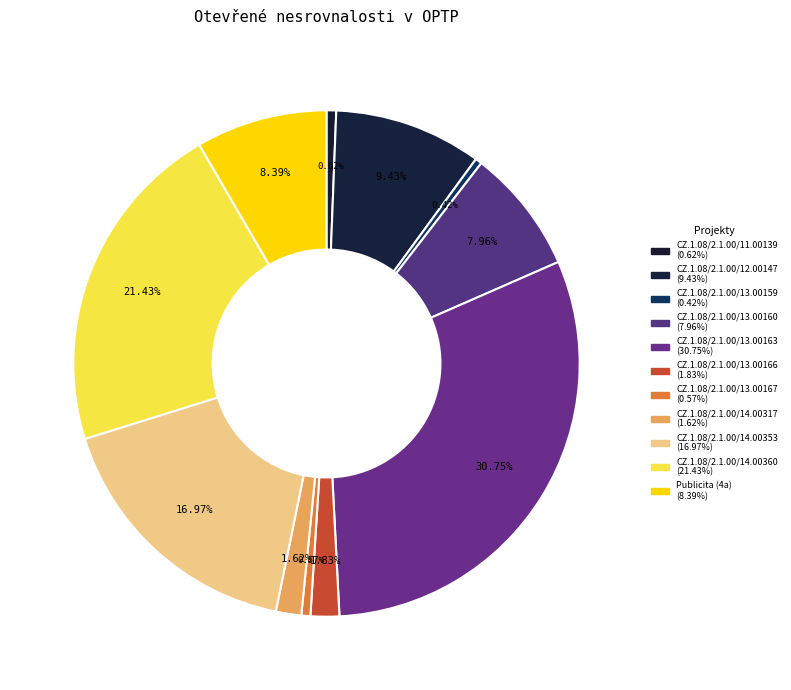

How many segments does this pie chart have?

11